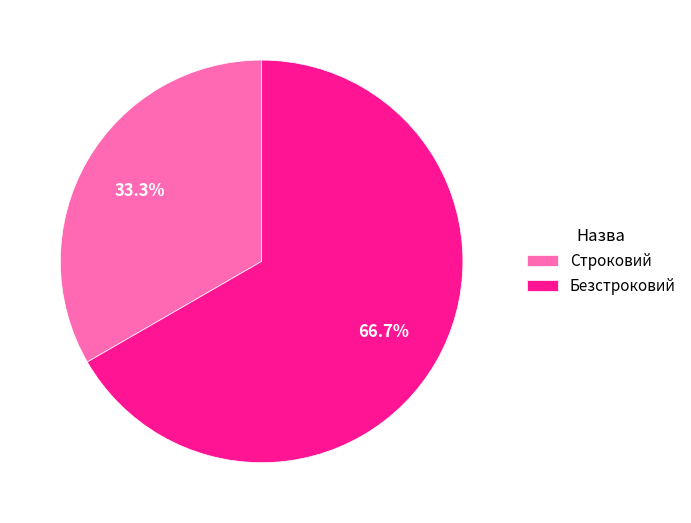

Is it true that Безстроковий is 61% of the pie?

False